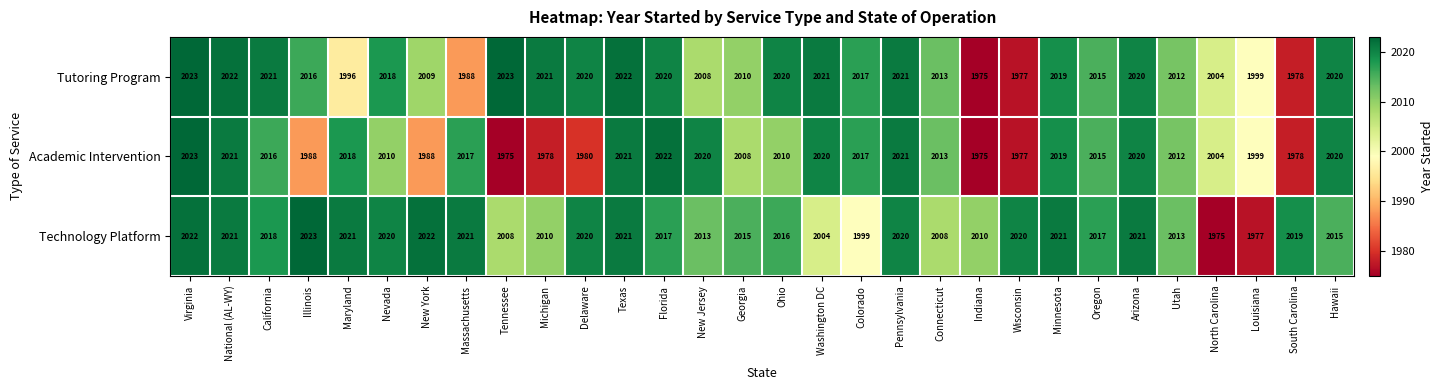

What is the minimum value shown in the chart?

1975